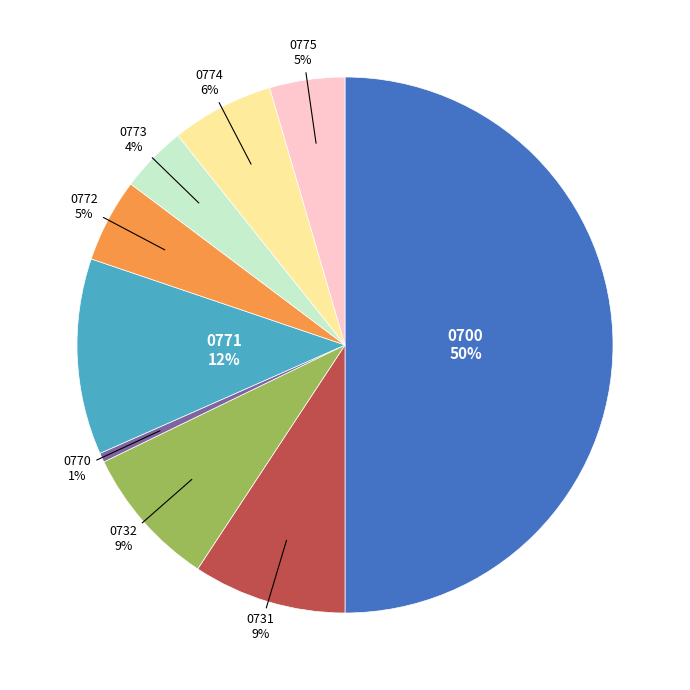

What is the change in value from 0731 to 0772?

-1224